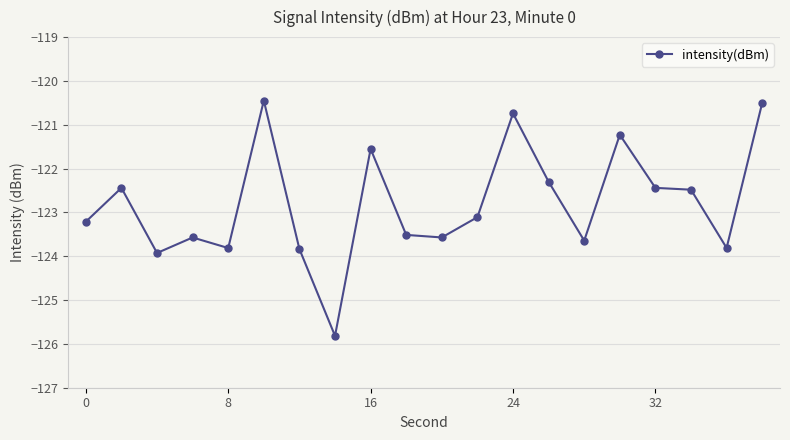

What is the smallest value displayed?

-125.8